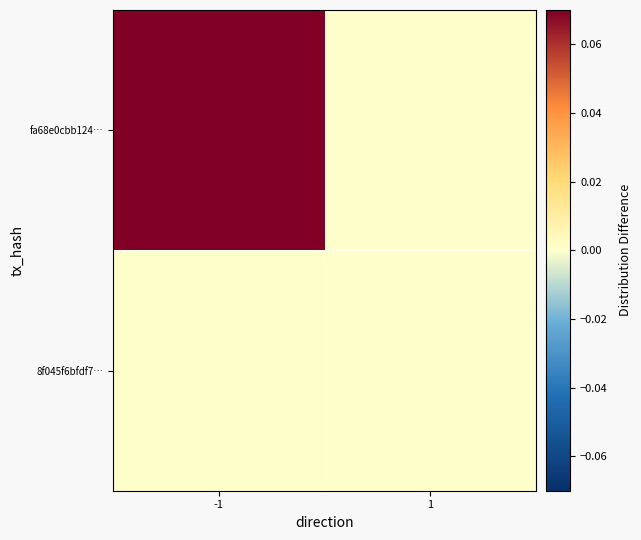

List the series in order of their peak value, lowest first.

8f045f6bfdf7…, fa68e0cbb124…